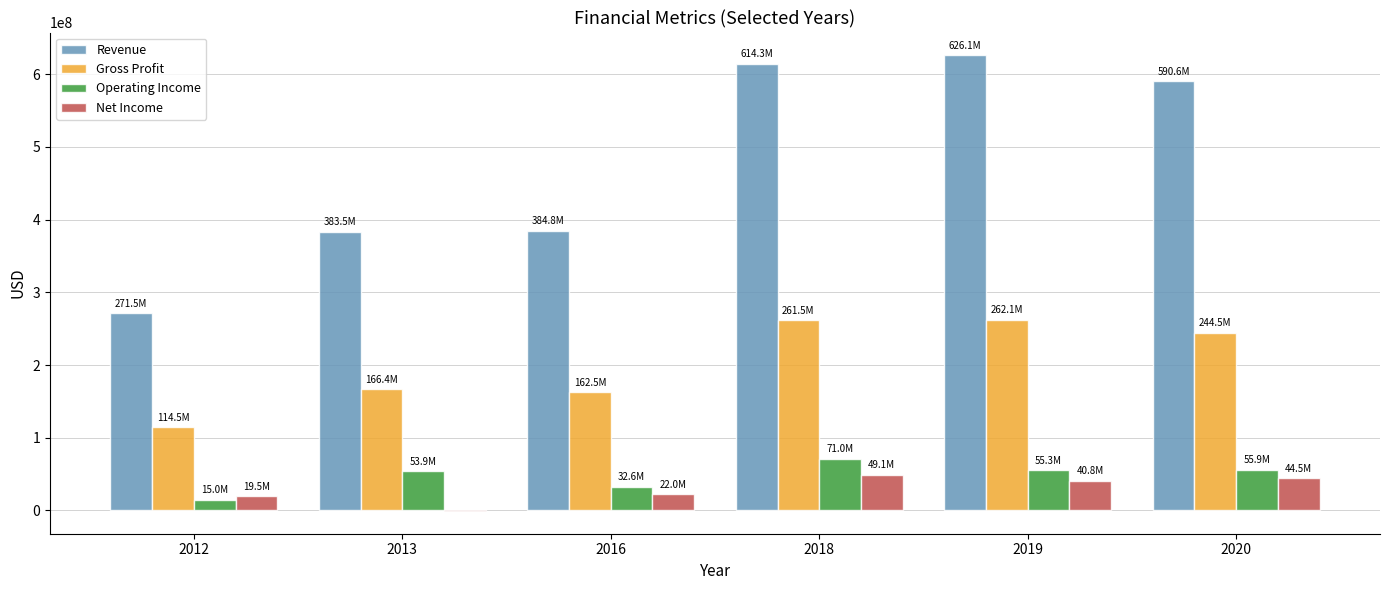

What are all the series names shown in the legend?

Revenue, Gross Profit, Operating Income, Net Income